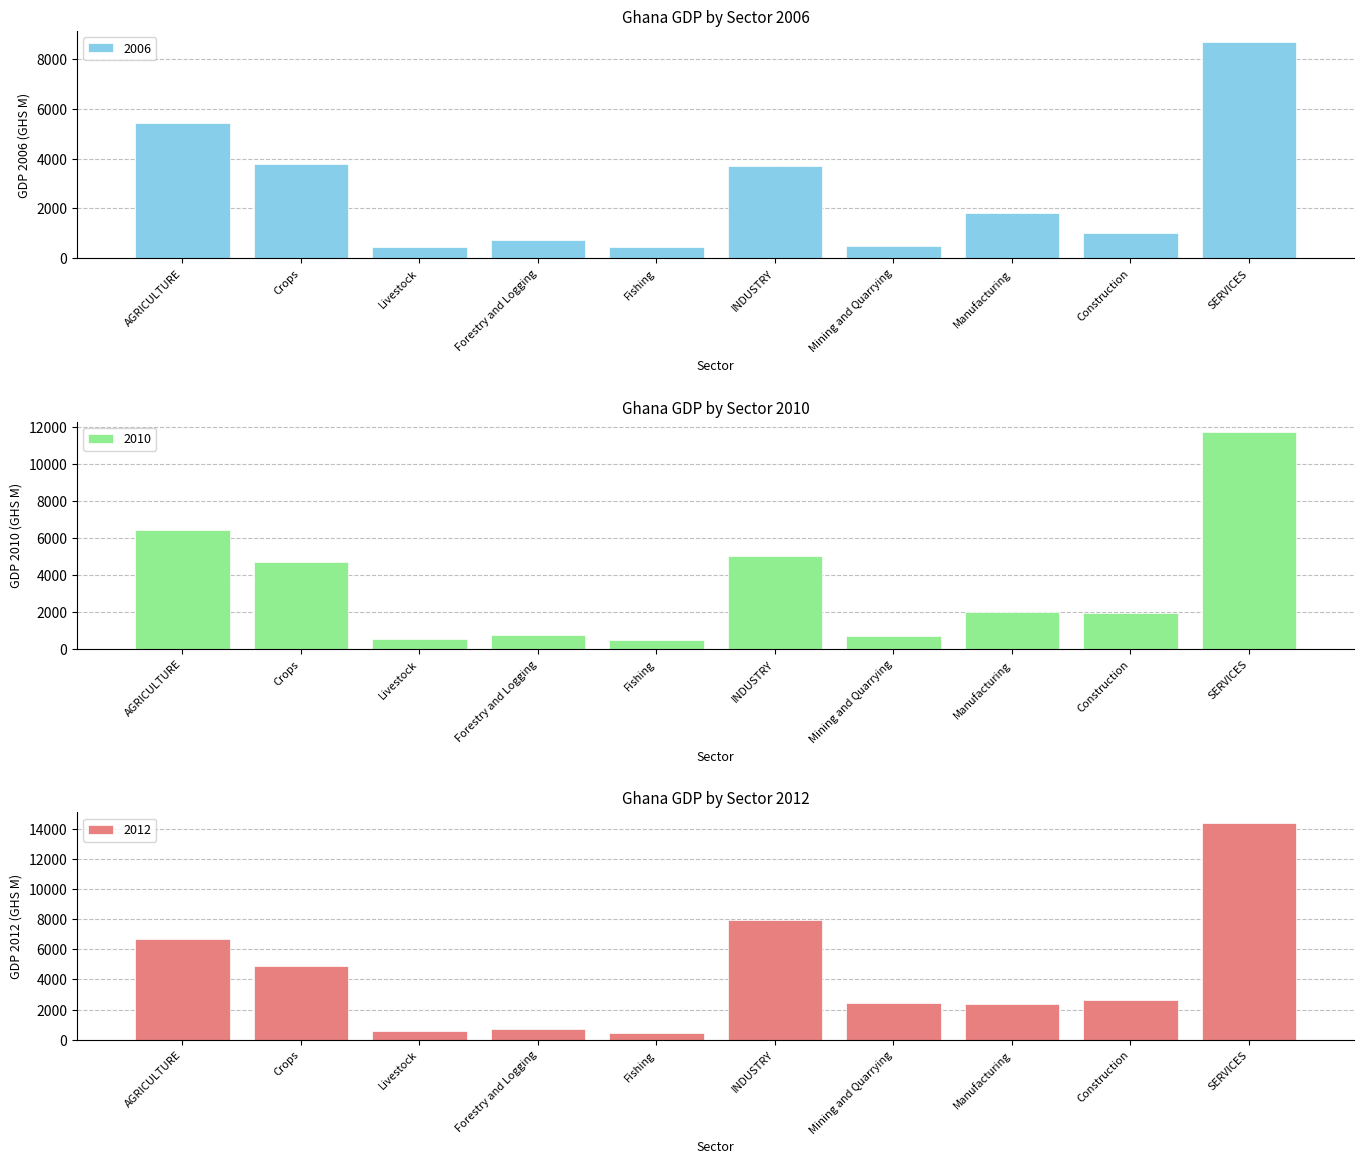

Read the 2010 value at Livestock.

525.5